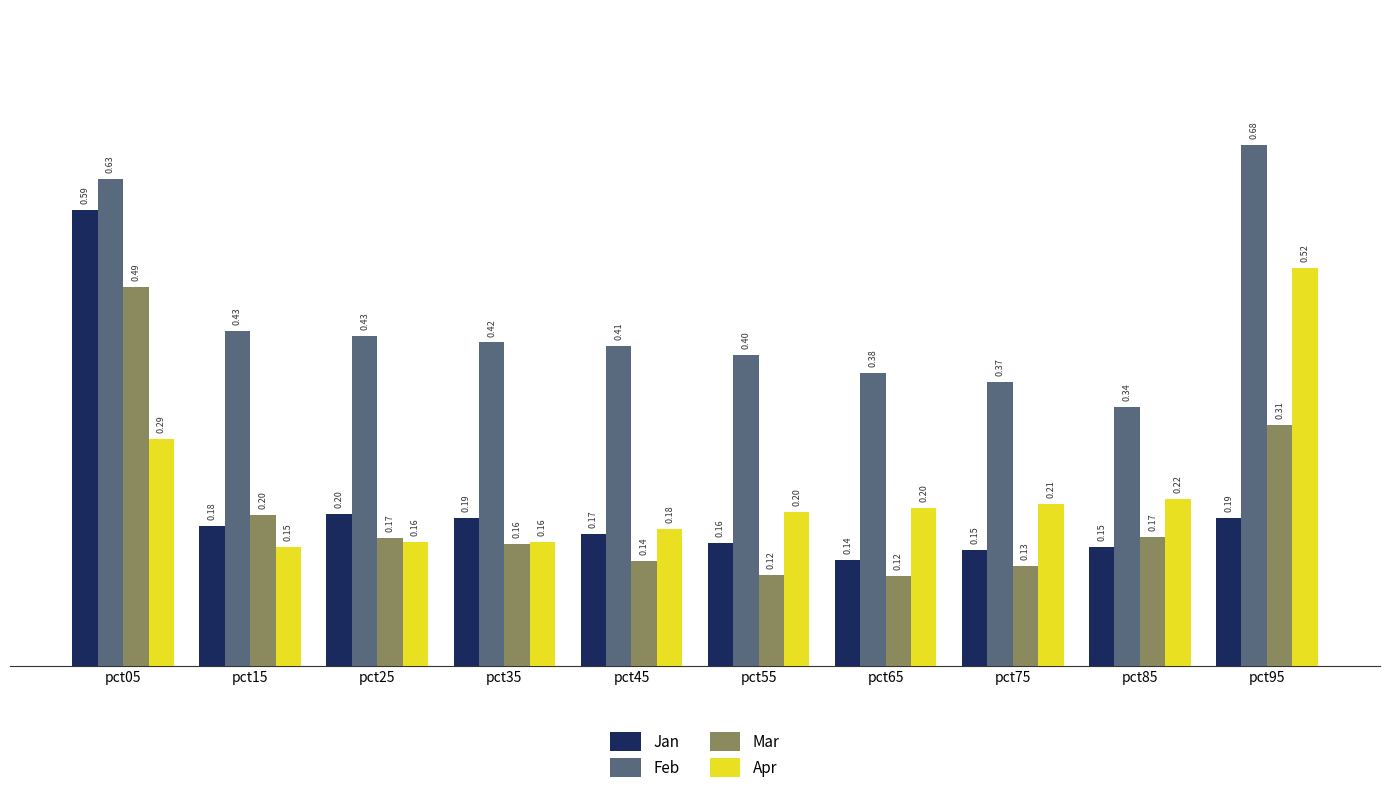

Rank the series by their maximum value, from lowest to highest.

Mar, Apr, Jan, Feb